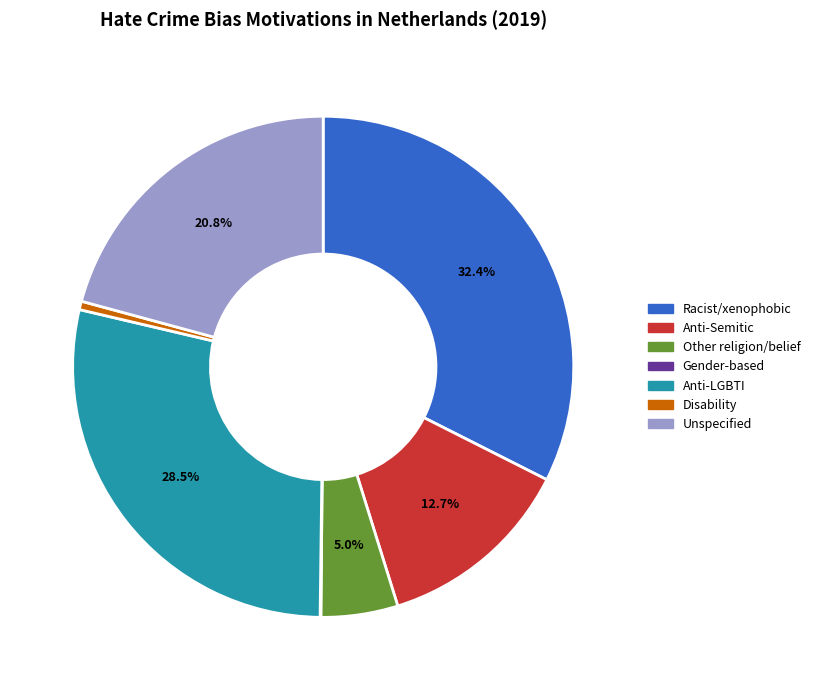

Does any single category account for the majority?

No